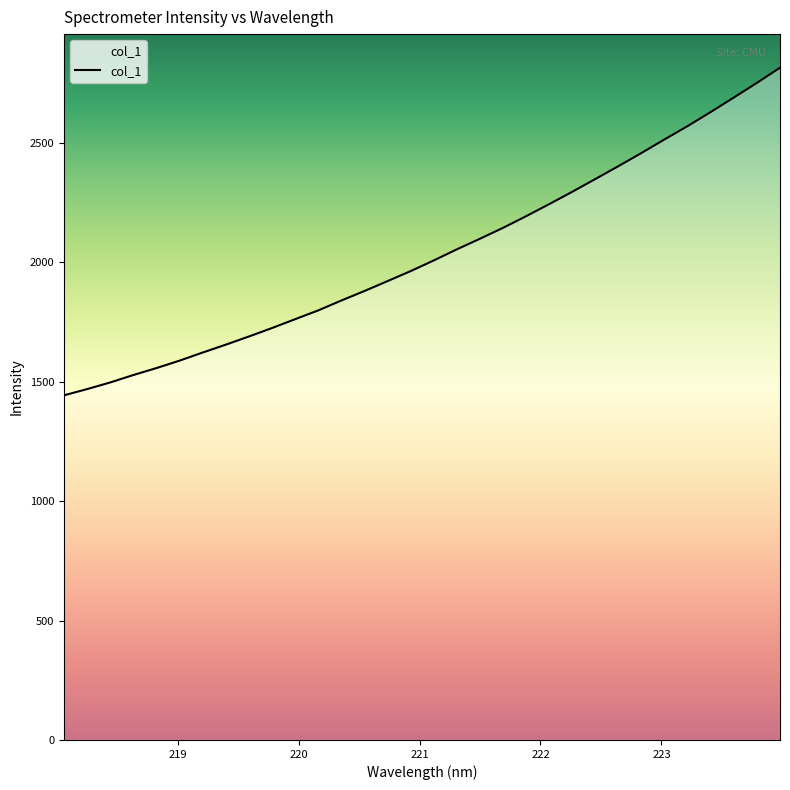

What is the minimum value shown in the chart?

1442.5